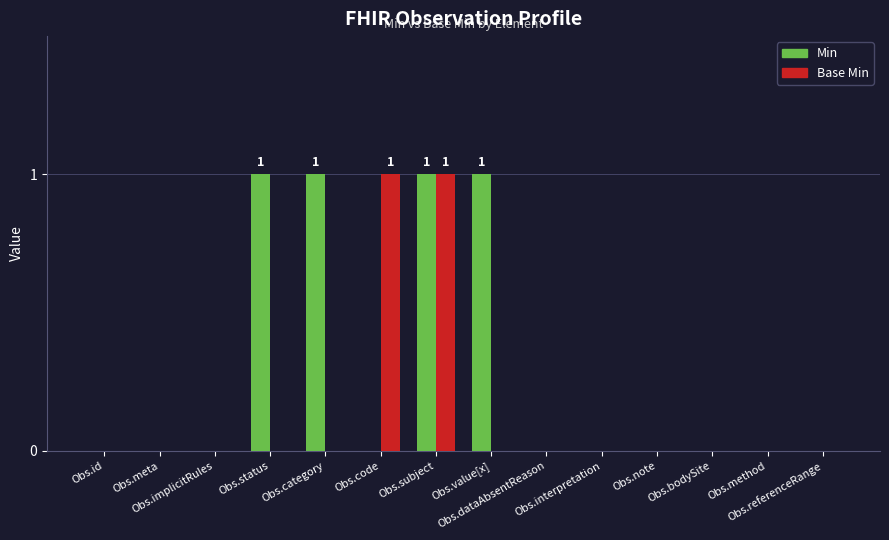

Count the number of categories in the chart.

14